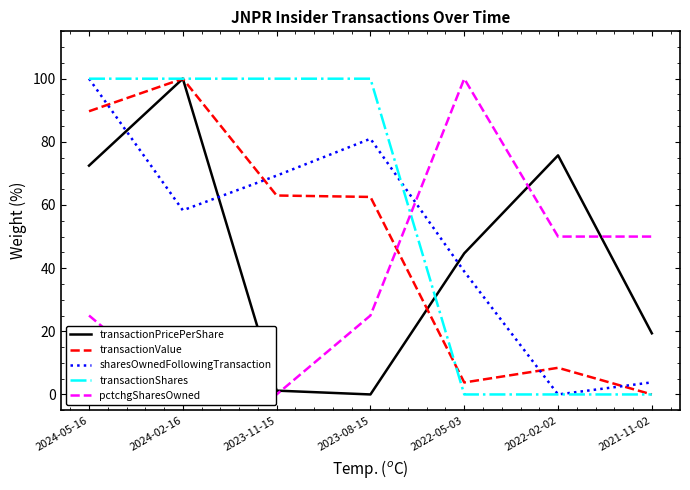

After their last crossing, which series has the higher values: transactionPricePerShare or transactionShares?

transactionPricePerShare